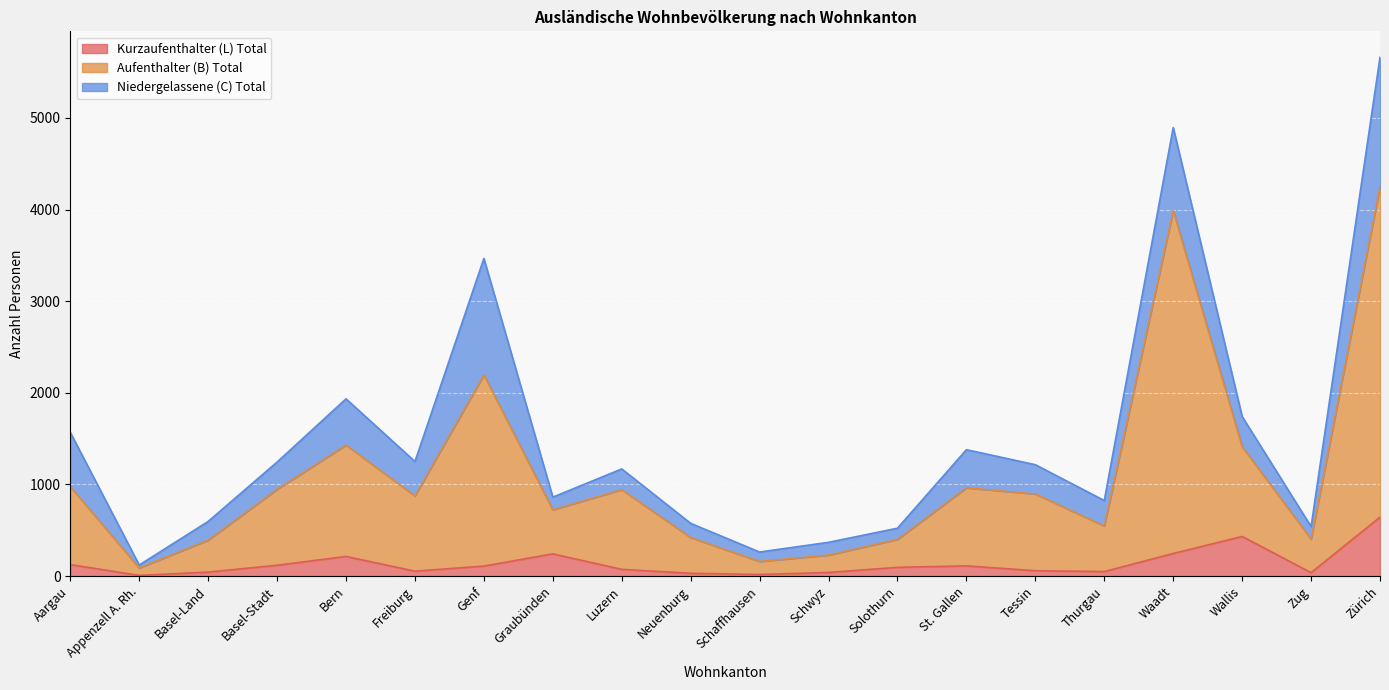

Is it true that Kurzaufenthalter (L) Total equals 17 at Schaffhausen?

True